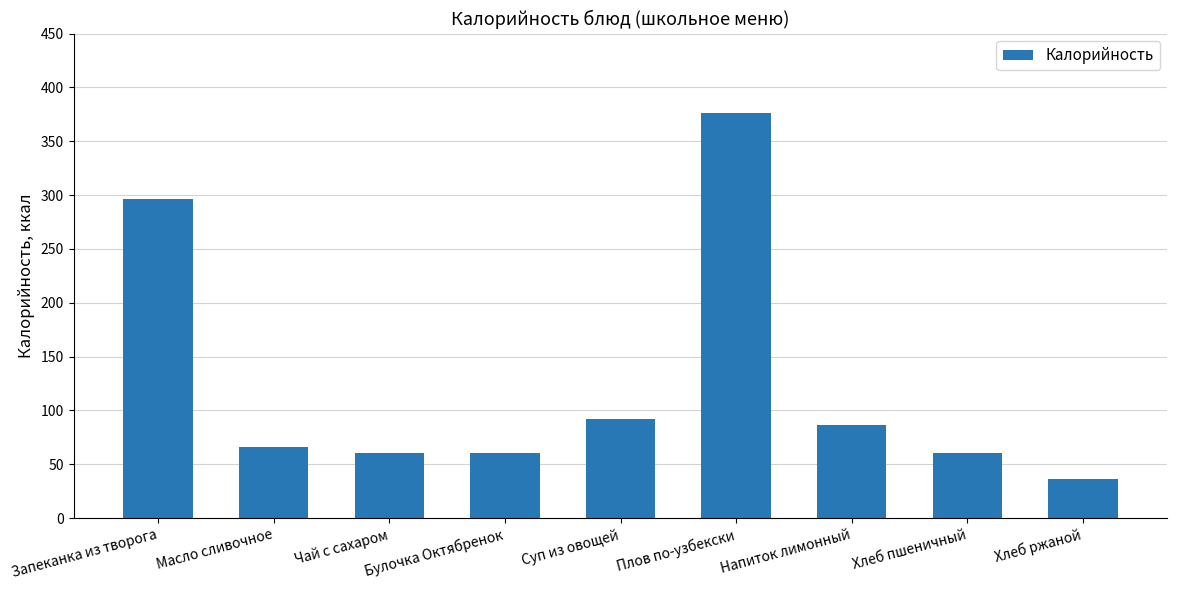

Which category has the highest value across all series?

Плов по-узбекски